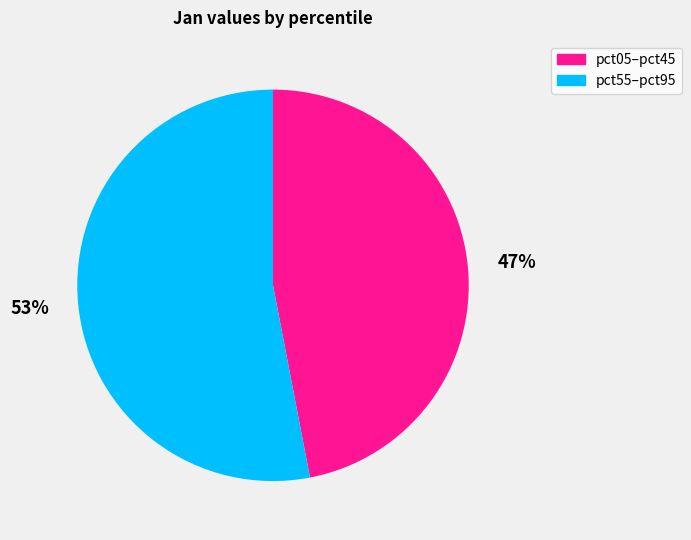

Is there a majority slice in this chart?

Yes